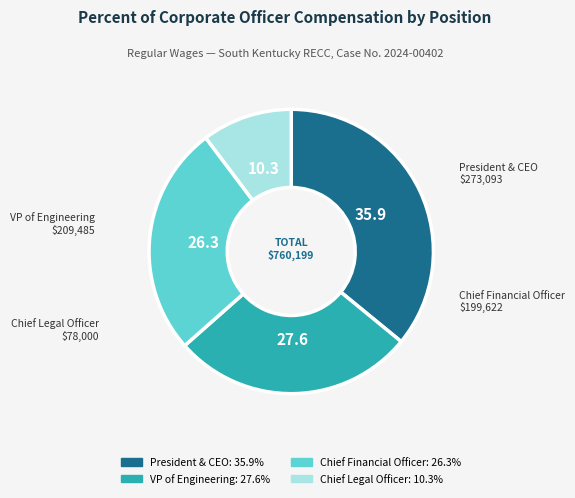

Is Chief Financial Officer the majority of the pie?

No